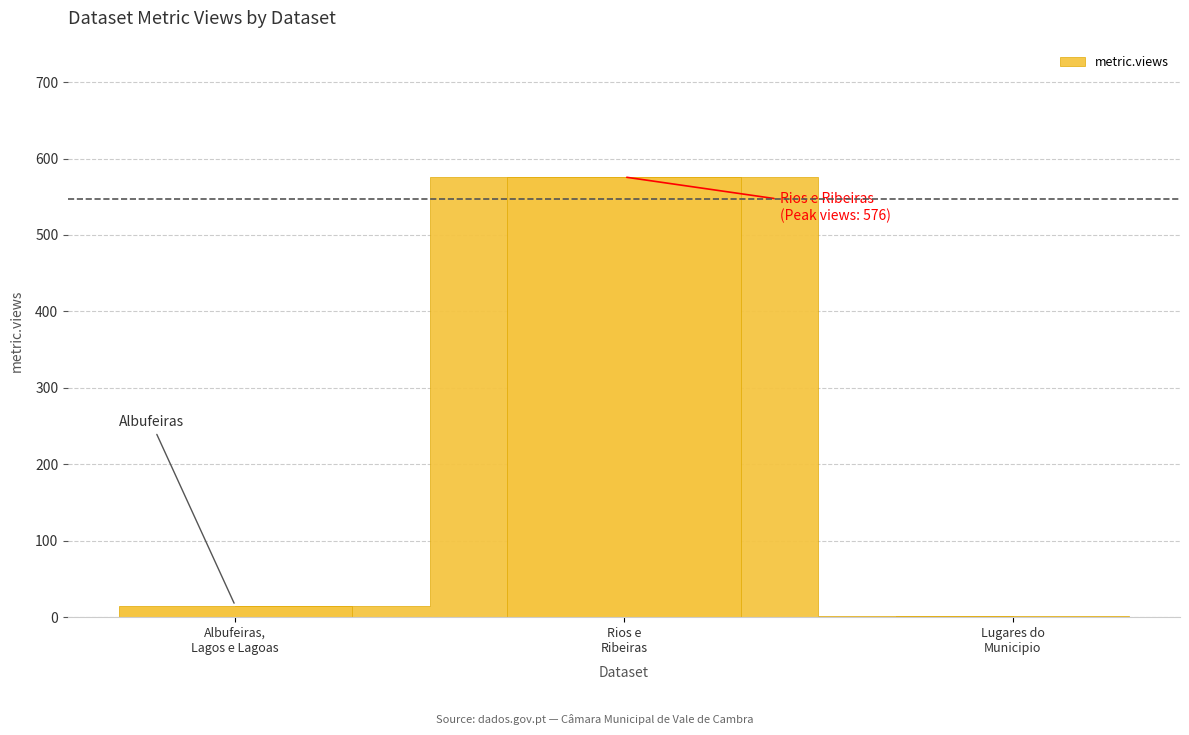

Between Hidrografia - Rios e Ribeiras and Hidrografia - Albufeiras, Lagos e Lagoas, which is larger?

Hidrografia - Rios e Ribeiras